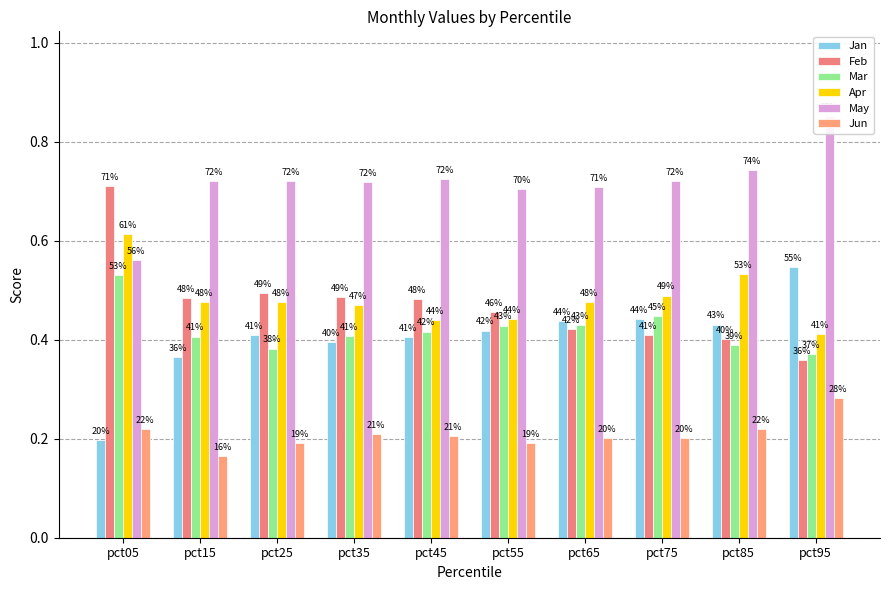

Between pct05 and pct95, which series saw the biggest shift?

Feb